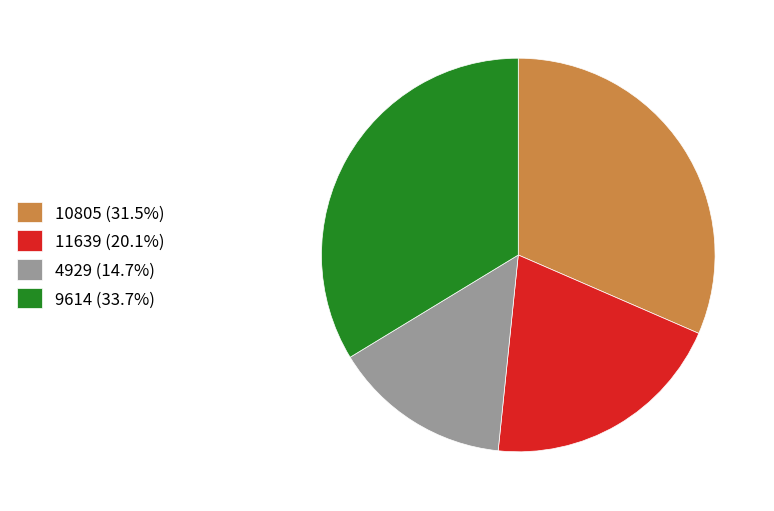

Is it true that 4929 is 9% of the pie?

False